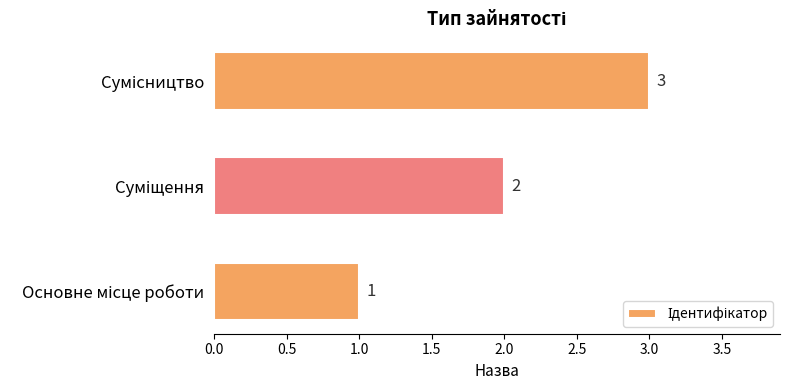

How many values are between 1 and 3?

3